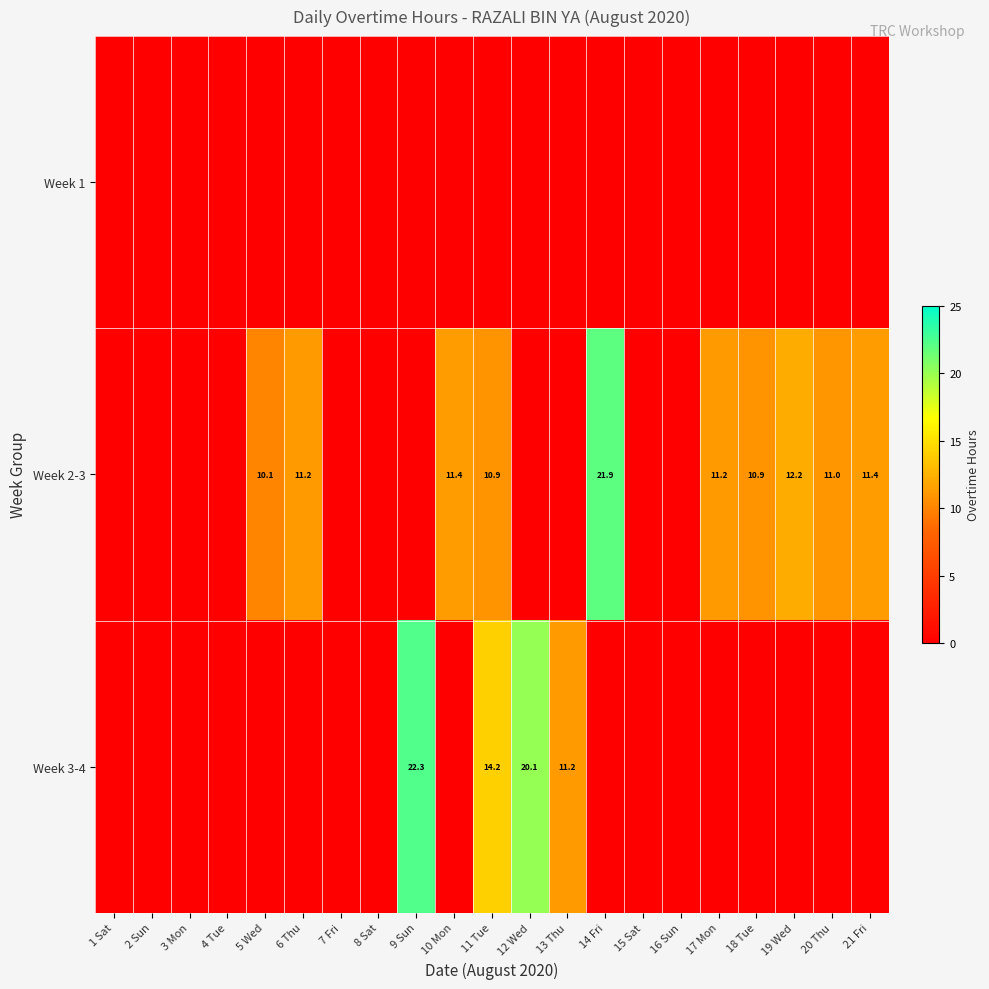

Between 2 Sun and 16 Sun, which is larger?

2 Sun